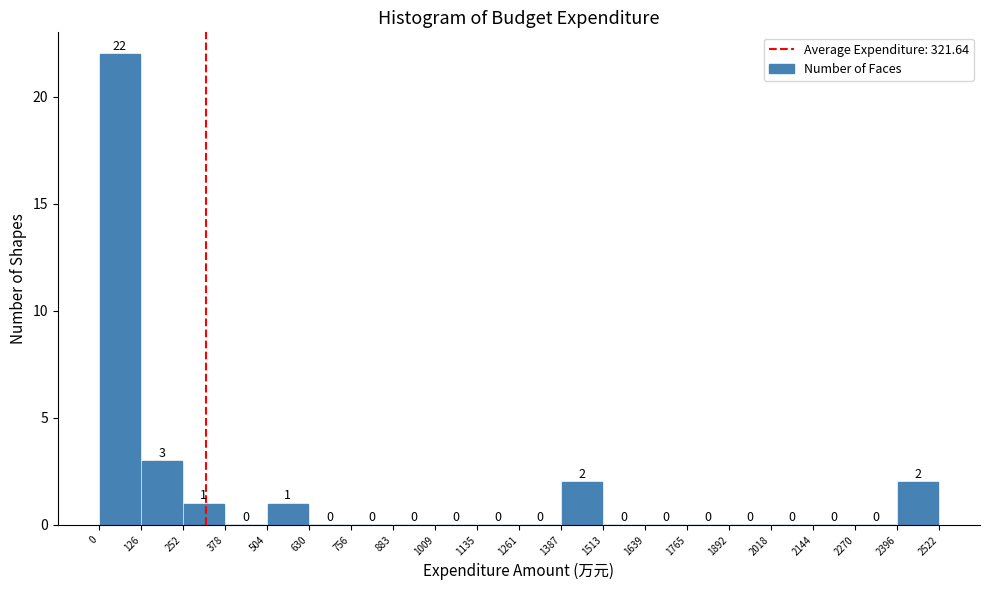

Reading left to right, list every bar in this chart as the range it spans on the x-axis followed by its height.

0 to 126: 22
126 to 252: 3
252 to 378: 1
378 to 504: 0
504 to 630: 1
630 to 756: 0
756 to 883: 0
883 to 1009: 0
1009 to 1135: 0
1135 to 1261: 0
1261 to 1387: 0
1387 to 1513: 2
1513 to 1639: 0
1639 to 1765: 0
1765 to 1892: 0
1892 to 2018: 0
2018 to 2144: 0
2144 to 2270: 0
2270 to 2396: 0
2396 to 2522: 2